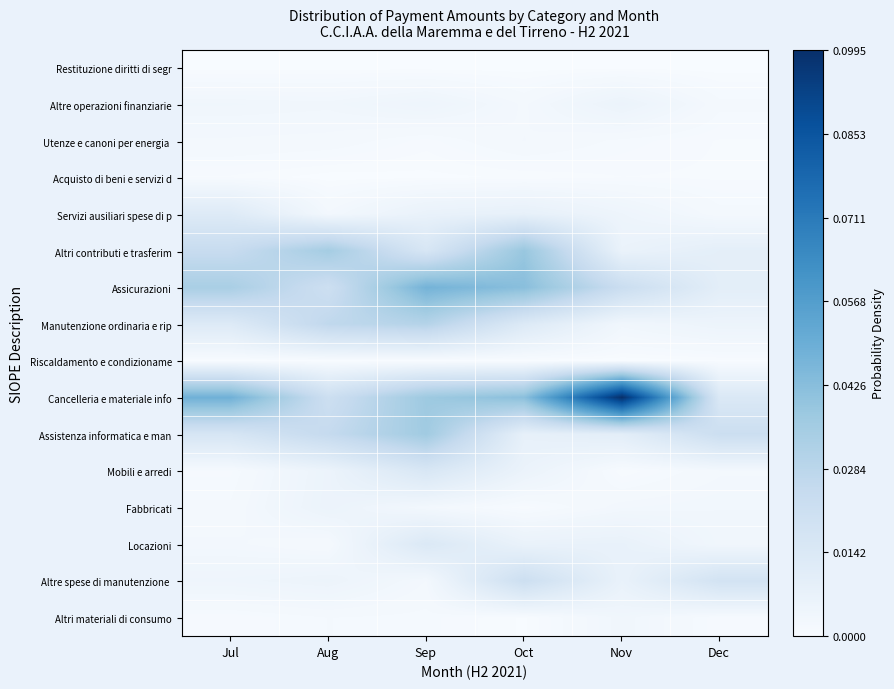

Rank the series by their maximum value, from highest to lowest.

Cancelleria e materiale info, Assicurazioni, Altri contributi e trasferim, Assistenza informatica e man, Manutenzione ordinaria e rip, Altre spese di manutenzione, Mobili e arredi, Locazioni, Servizi ausiliari spese di p, Fabbricati, Altre operazioni finanziarie, Altri materiali di consumo, Utenze e canoni per energia, Acquisto di beni e servizi d, Riscaldamento e condizioname, Restituzione diritti di segr